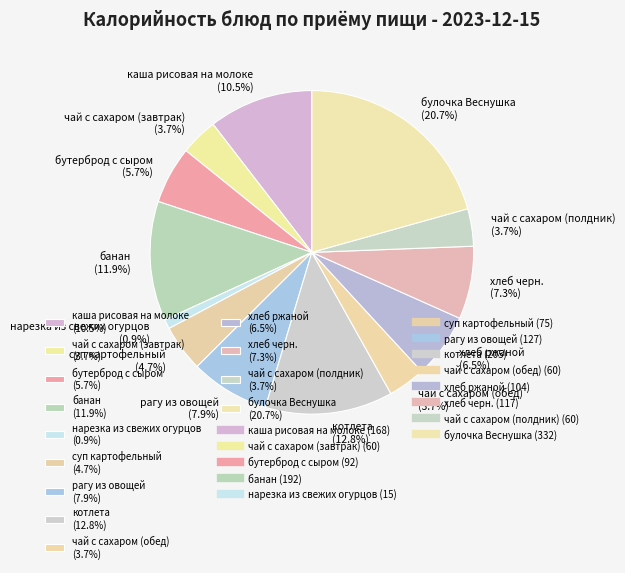

Which has a higher value, котлета or рагу из овощей?

котлета